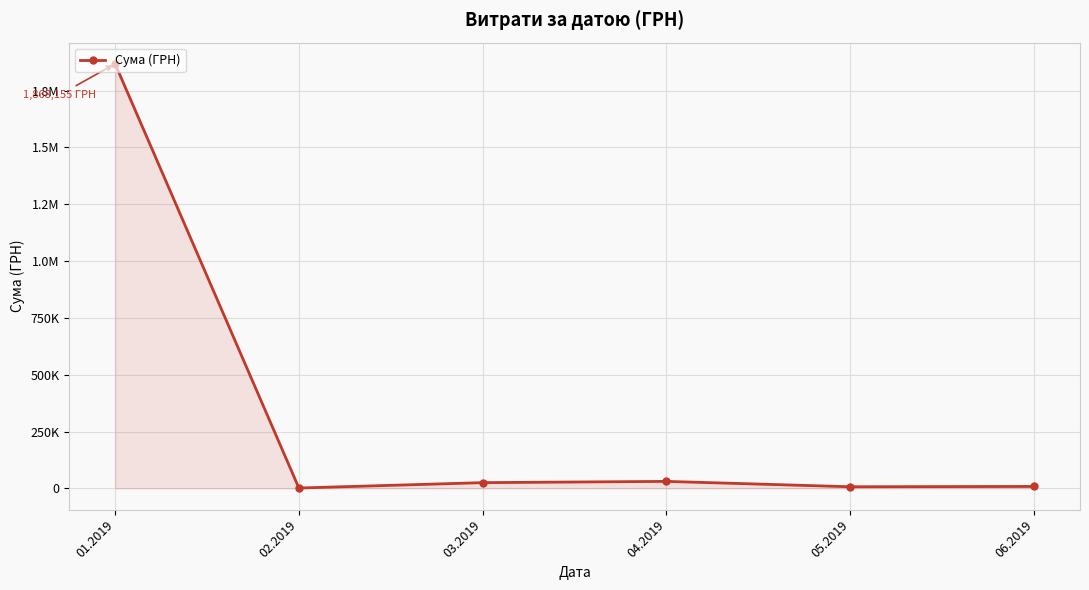

Which label corresponds to the smallest value in the chart?

02.2019